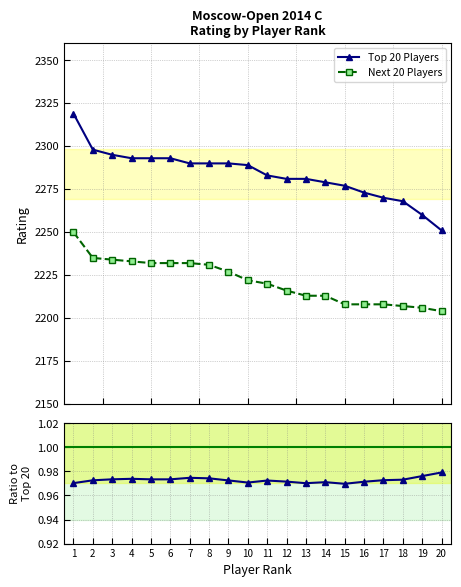

Is this an area chart (filled region under the line)?

No